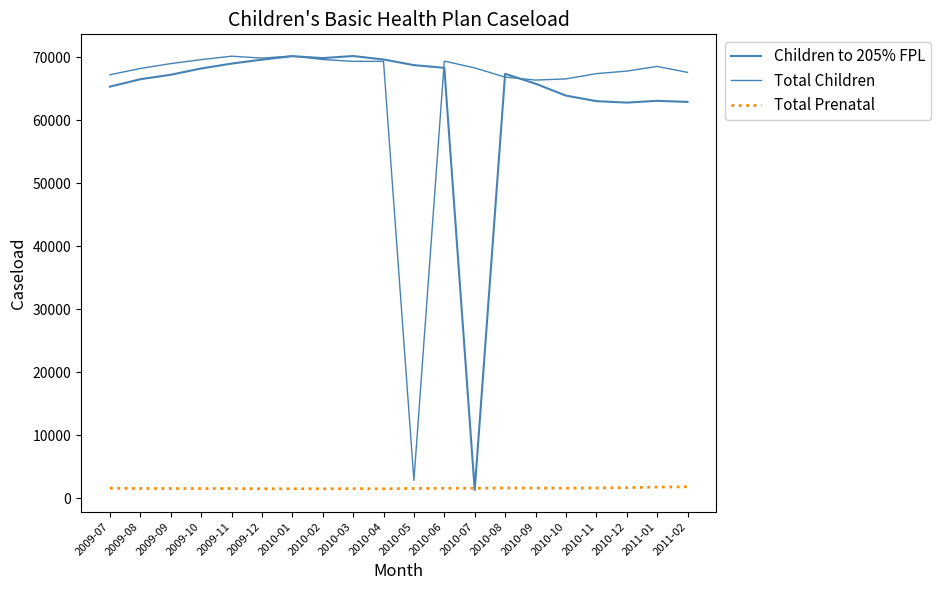

Is the value of Total Prenatal at 2010-02 greater than the value of Children to 205% FPL at 2009-08?

No